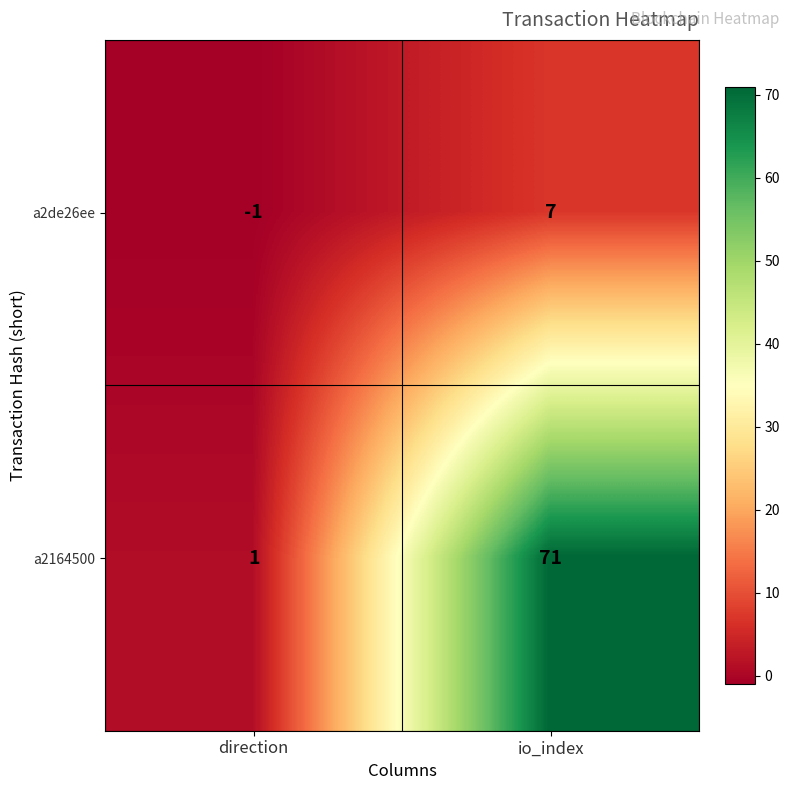

What is the sum of all a2de26ee values?

6